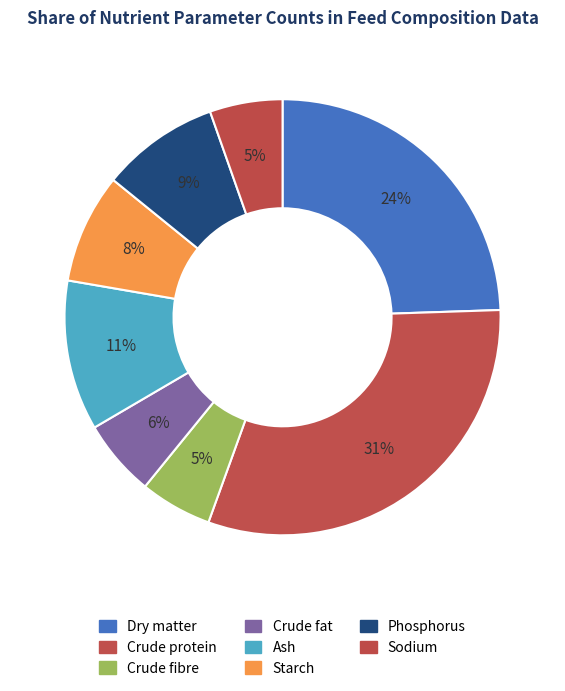

Which category has the biggest portion of the pie?

Crude protein